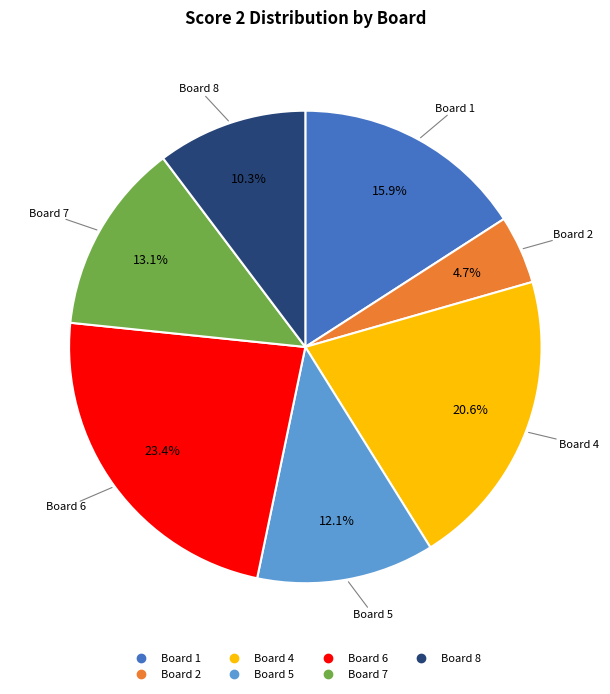

Is there any slice that represents more than half of the pie?

No